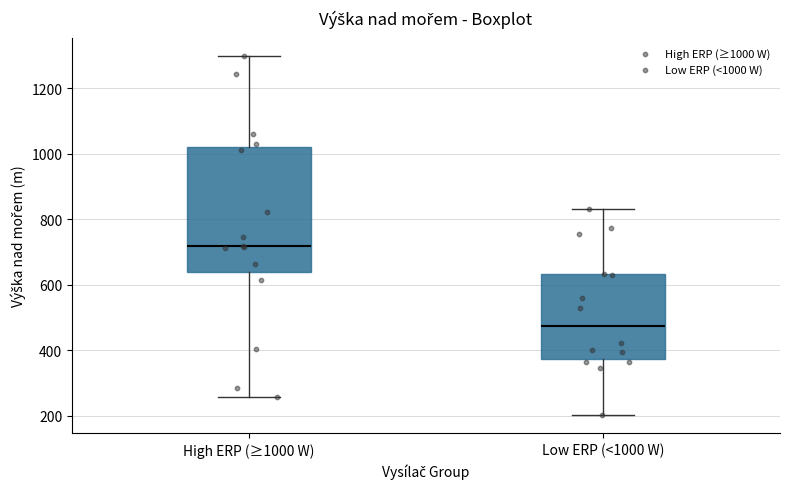

Which box has the highest median line?

High ERP (≥1000 W)